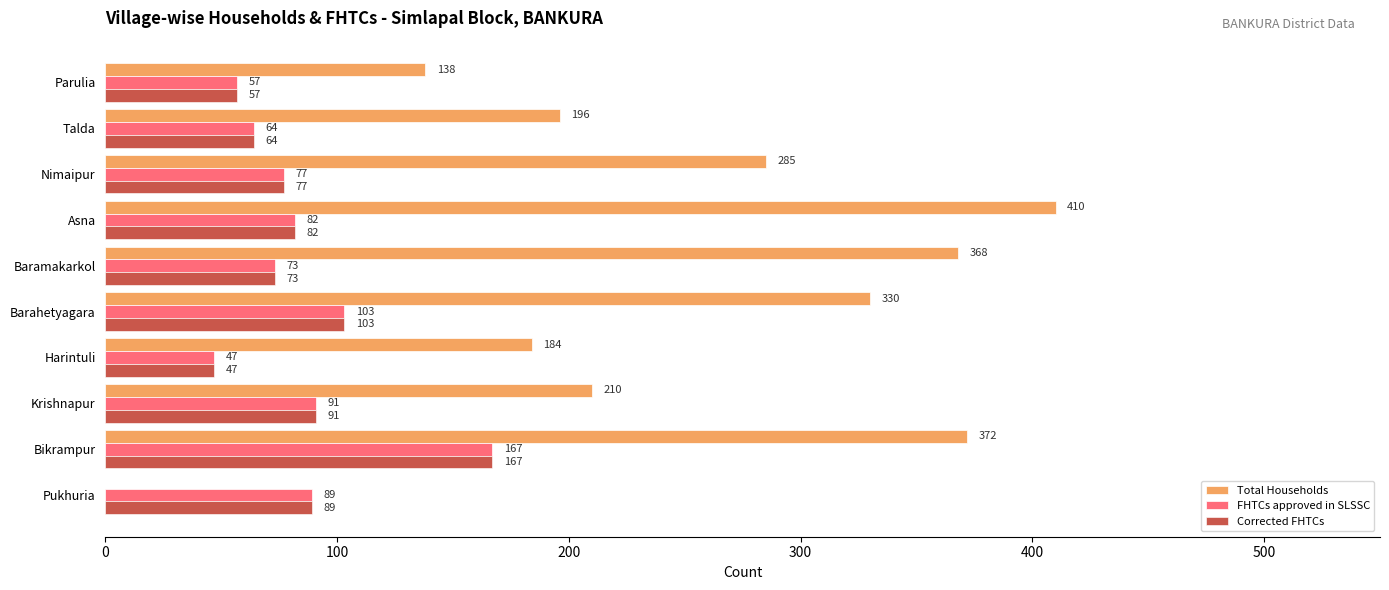

At which label does Corrected FHTCs reach its peak?

Bikrampur